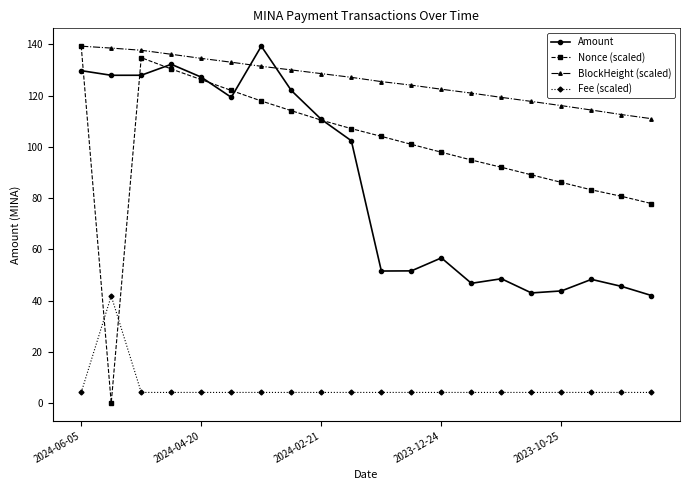

What is the maximum value shown in the chart?

139.3